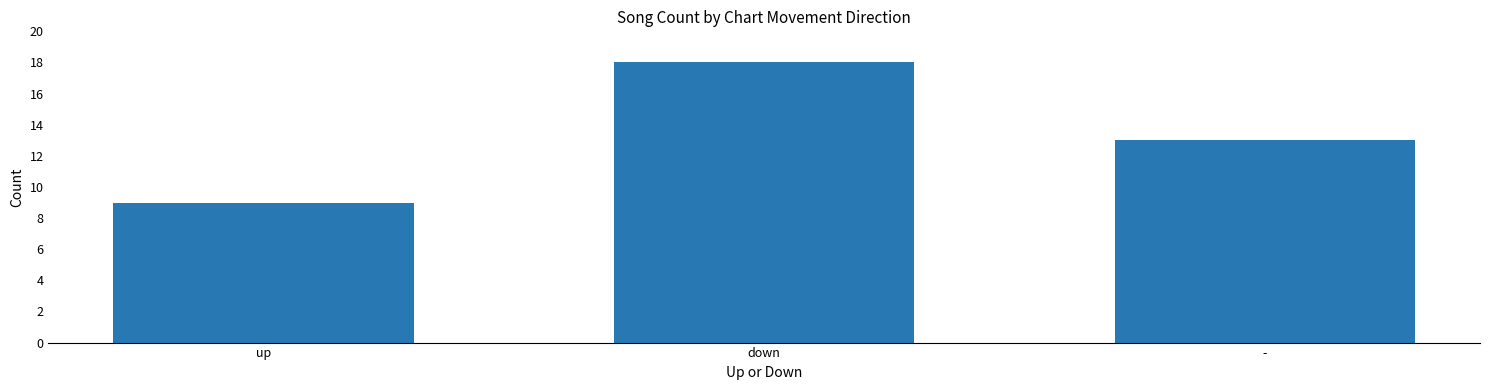

What is the sum of all values?

40